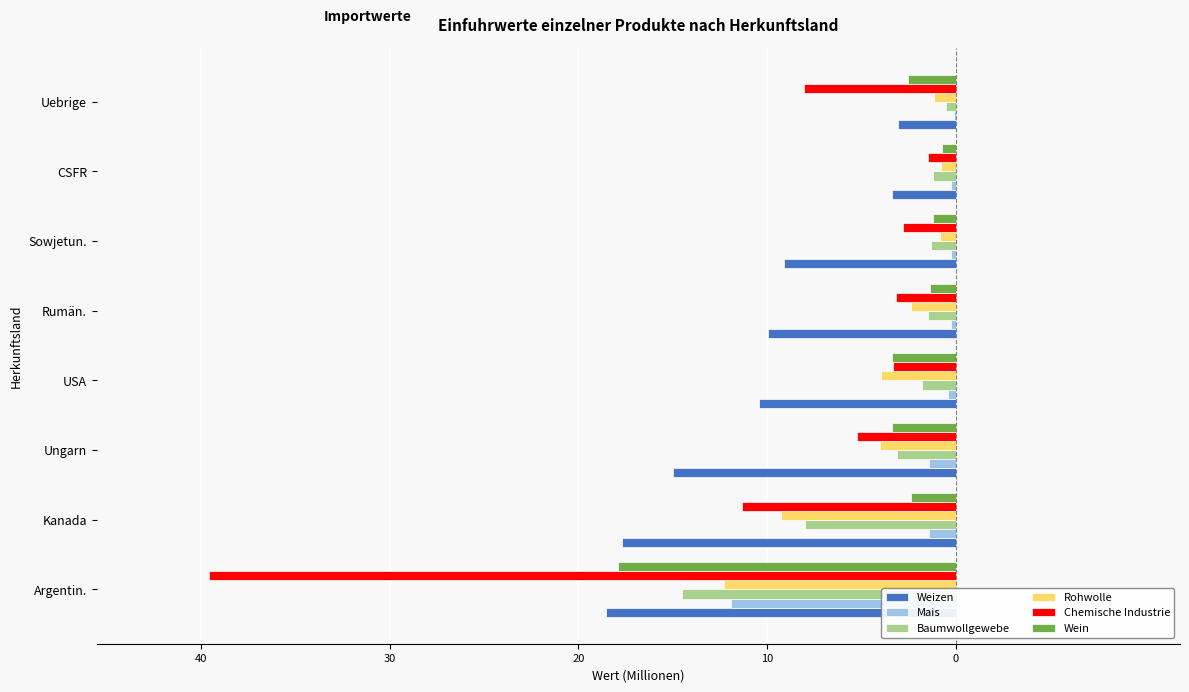

What is the value of the Wein bar at the 3rd from the left?

-3.4